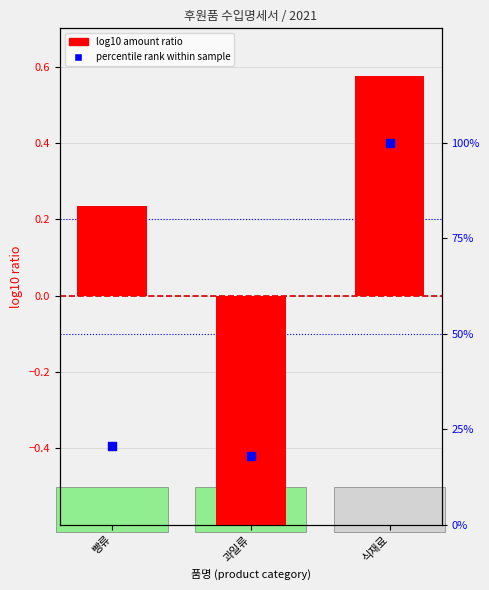

What is the total value across all series at 식재료?

100.6